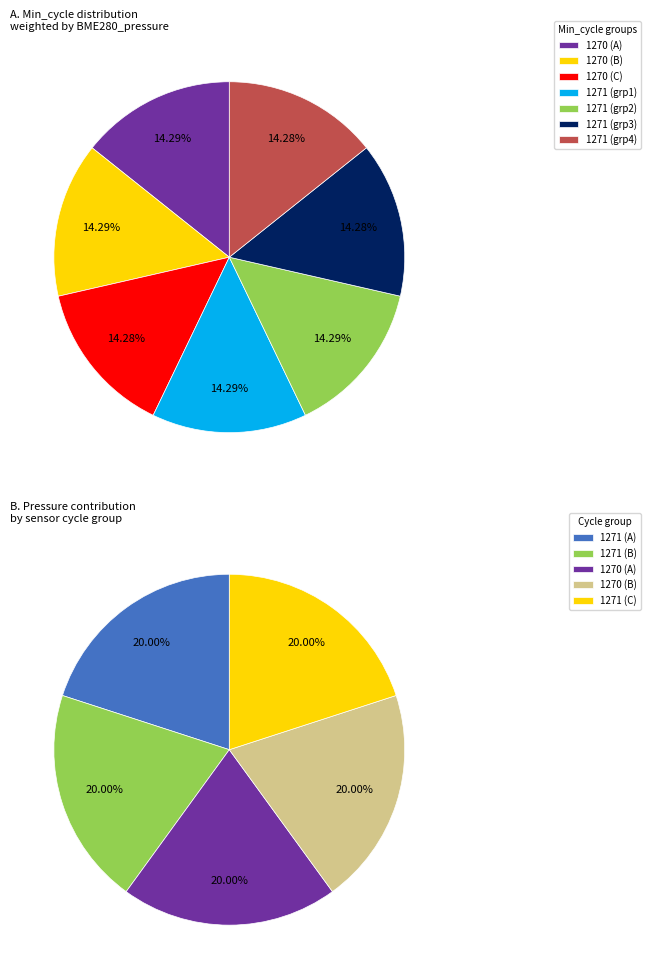

Which slice is the largest?

1270